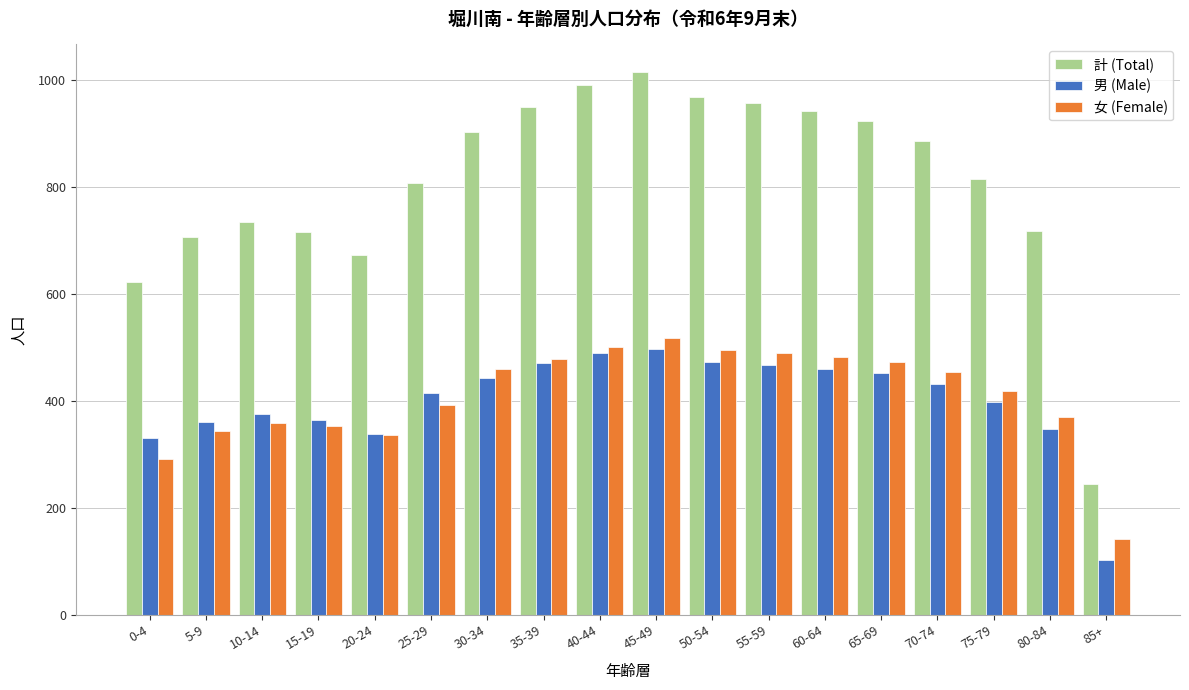

At which label does 計 (Total) reach its minimum?

85+